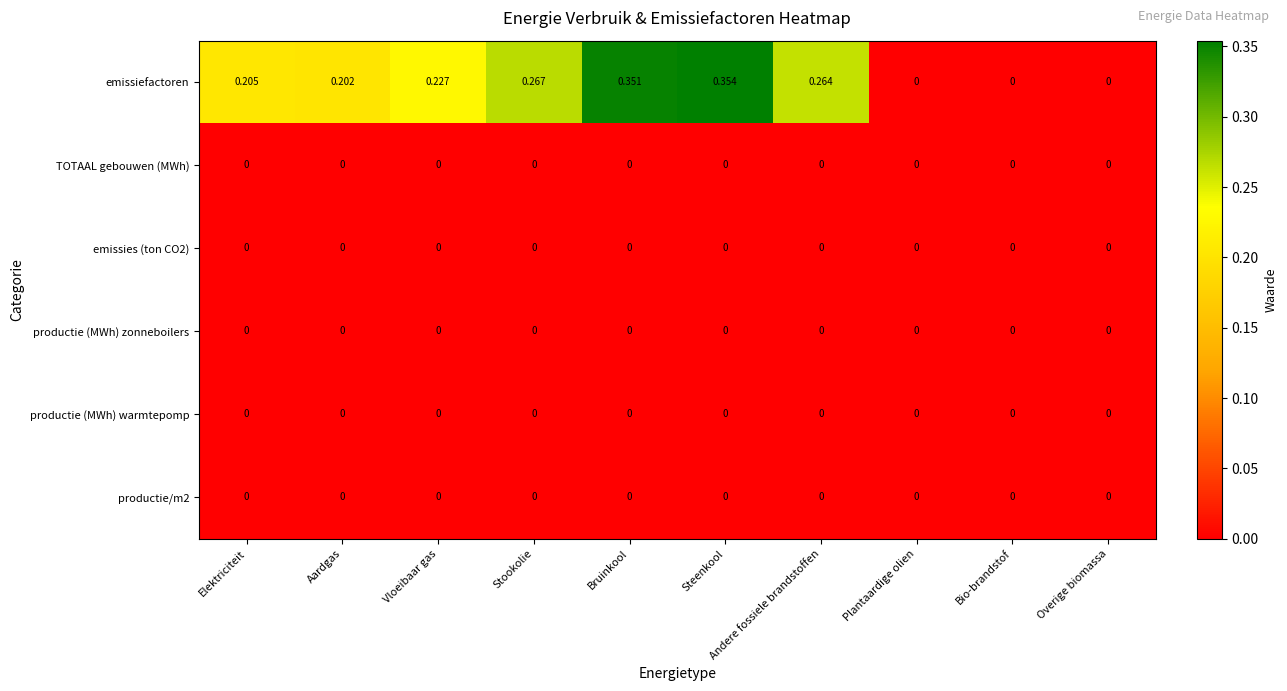

Between Elektriciteit and Plantaardige olien, which series saw the biggest shift?

emissiefactoren